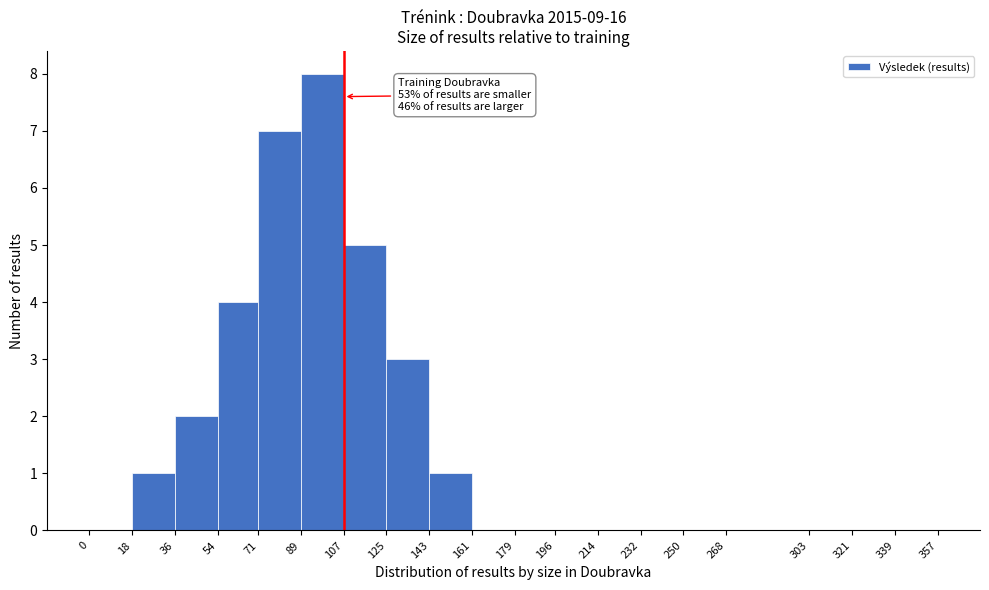

Over which range of the x-axis is the bar tallest?

89 to 107